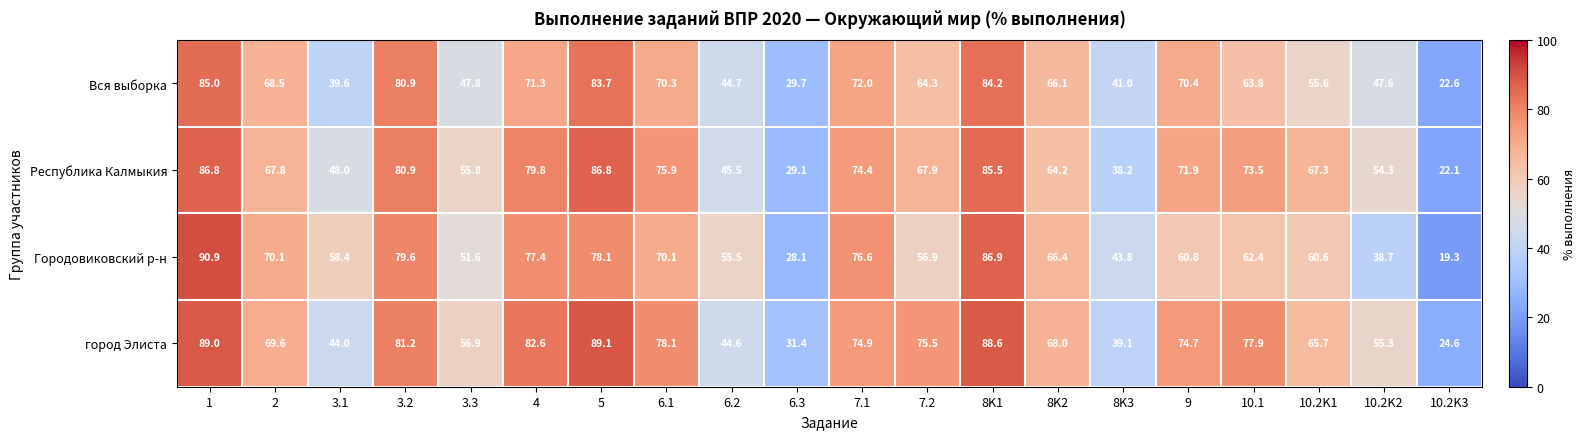

List the series in order of their overall mean, lowest first.

Вся выборка, Городовиковский р-н, Республика Калмыкия, город Элиста